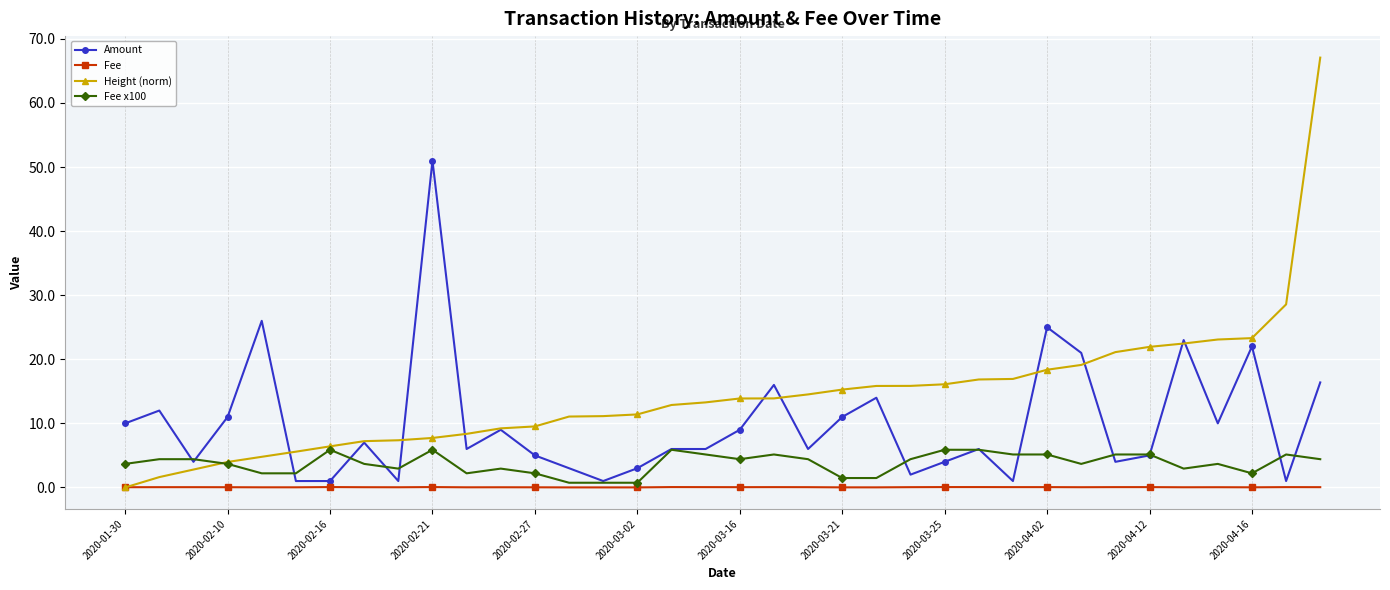

True or false: Amount and Fee x100 intersect in this chart.

True